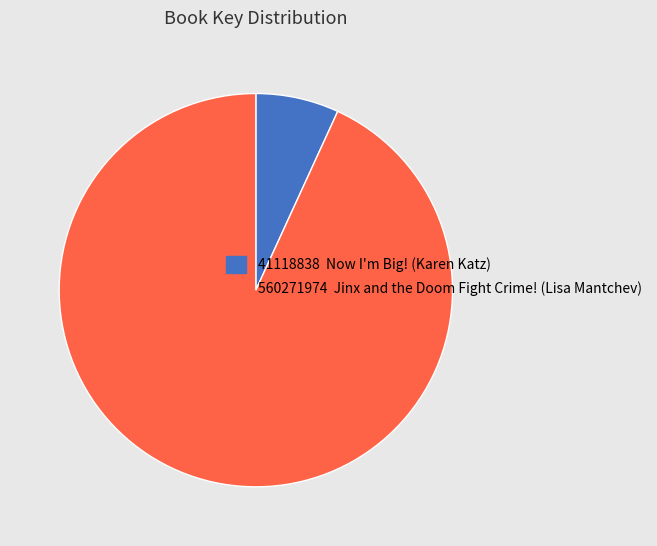

How many slices are in this pie chart?

2